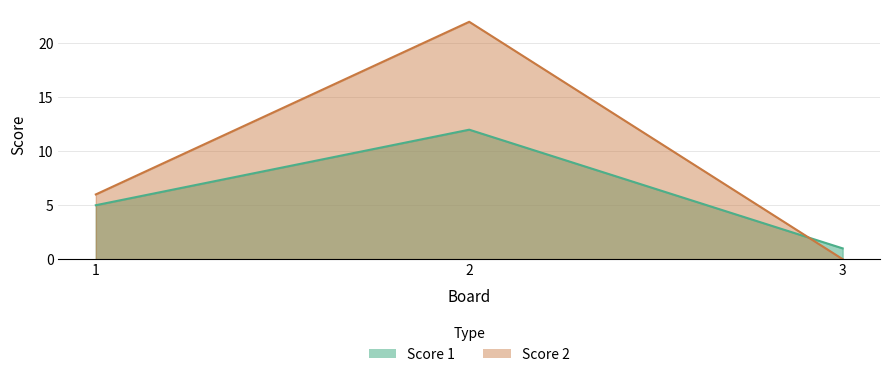

Does the chart have visible grid lines?

Yes